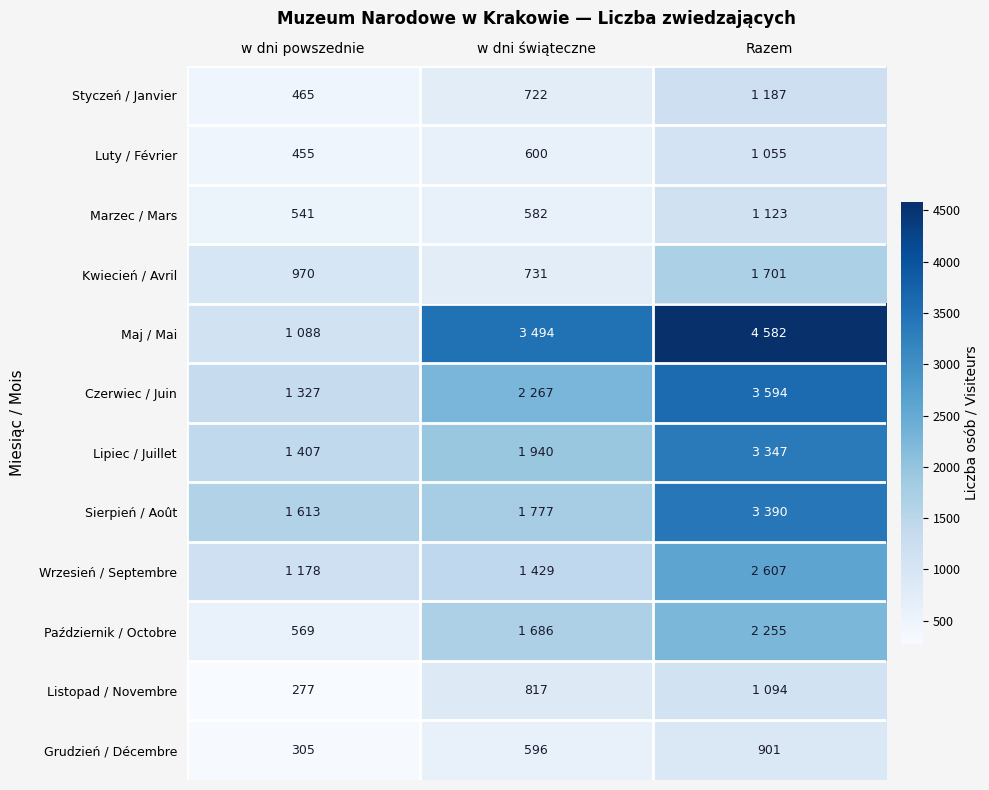

True or false: Listopad / Novembre has a value of 277 at w dni powszednie.

True